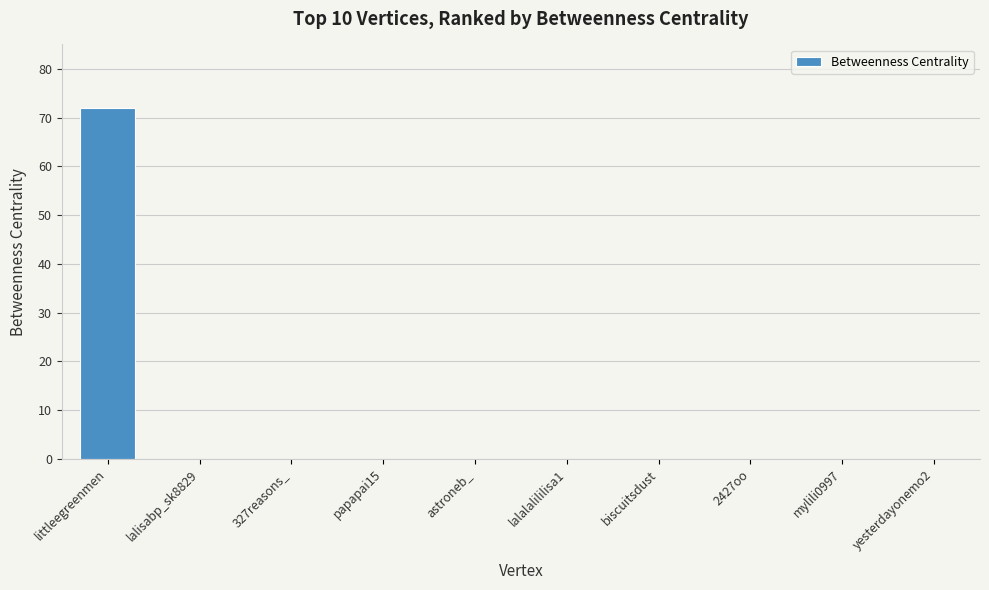

What is the maximum value shown in the chart?

72